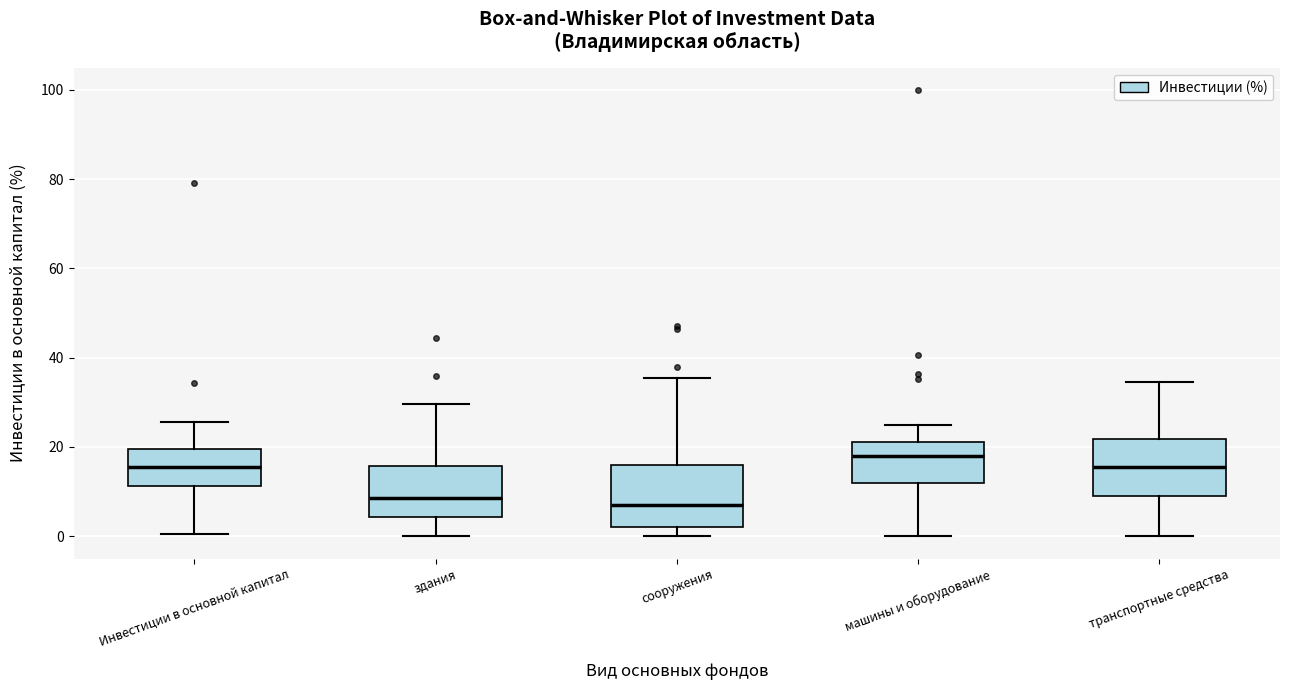

Where does the upper whisker of the box for машины и оборудование end on the y-axis? The values are not printed on the chart, so give them approximately, as read against the axis.

26